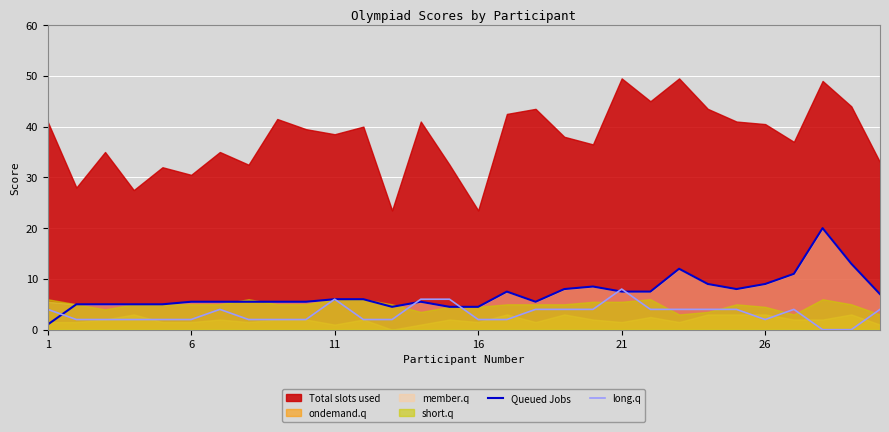

How many data points in long.q are above 4?

4